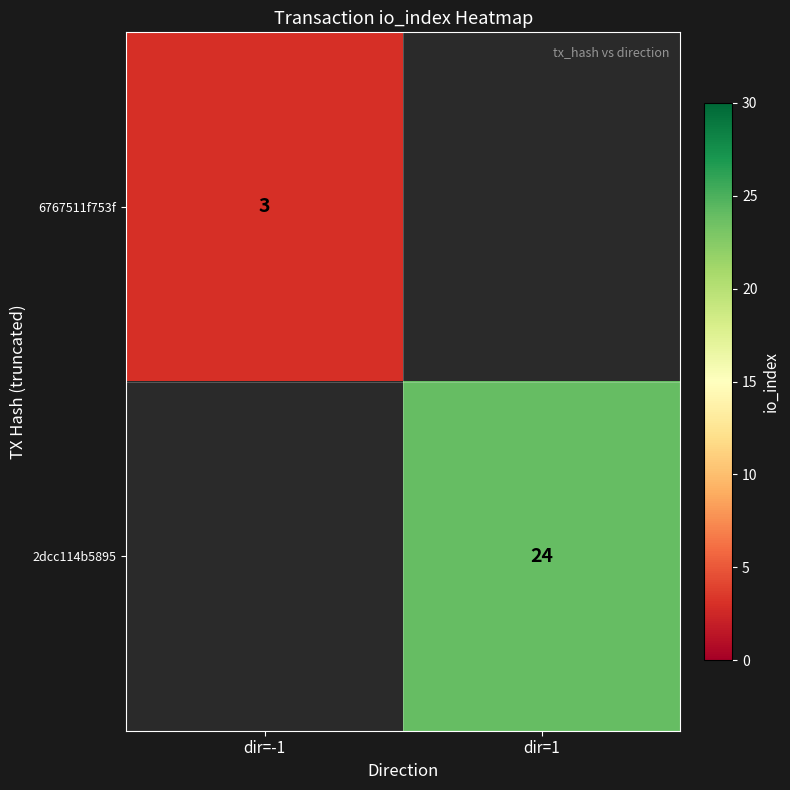

The value of 6767511f753f at dir=-1 is 4. True or false?

False